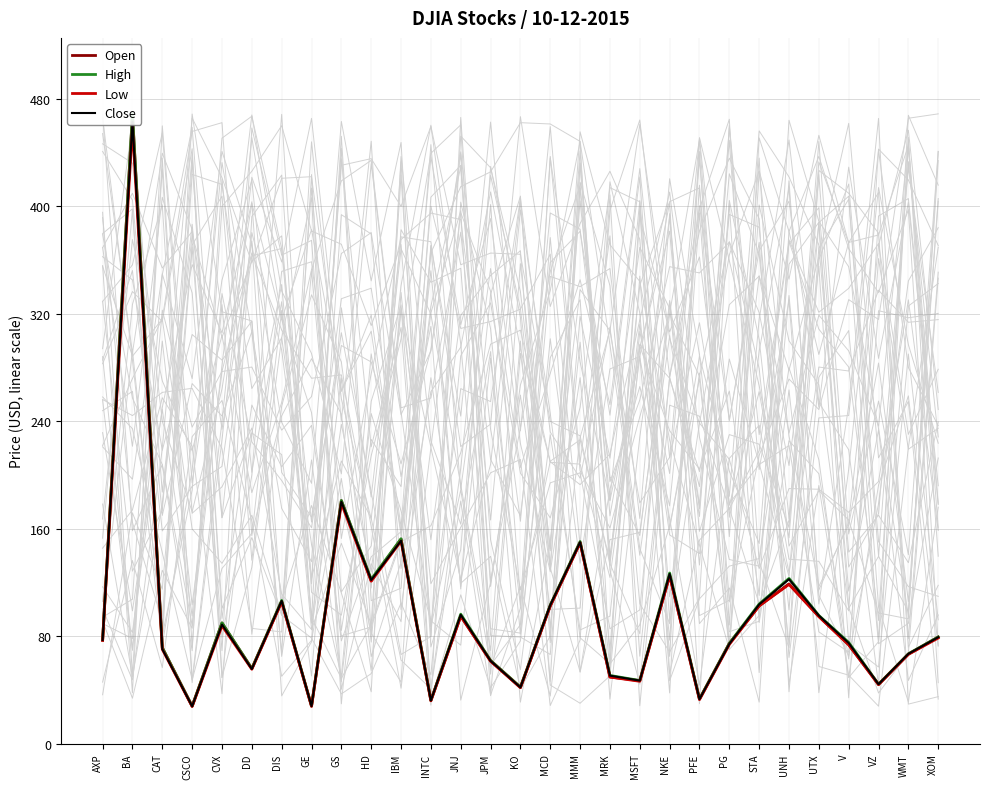

Reading left to right, what are all the values shown in this chart?

Open: 77.2	468.3	71.5	27.9	89.9	56.0	105.9	28.0	181.0	121.5	152.3	32.2	95.0	61.8	41.8	102.7	149.8	49.7	47.0	125.2	33.1	74.7	102.7	119.0	94.9	73.8	44.2	66.7	79.5
High: 77.3	469.1	71.5	28.1	90.0	56.0	106.7	28.2	181.1	122.5	152.6	32.3	96.5	62.0	42.3	103.3	150.6	50.9	47.1	127.1	33.4	74.8	104.0	123.1	95.5	75.4	44.3	67.0	79.5
Low: 77.0	459.6	70.3	27.8	87.9	55.5	105.6	27.9	179.0	121.0	150.9	32.0	95.0	61.4	41.8	102.5	149.6	49.7	46.5	125.0	32.9	73.9	102.7	118.6	94.6	73.7	44.0	66.6	78.7
Close: 77.3	462.9	70.5	28.0	88.7	55.7	106.3	28.1	180.2	121.9	151.1	32.2	96.0	61.7	42.0	103.2	150.1	50.7	47.0	126.4	33.2	74.3	103.7	122.5	95.4	75.0	44.3	66.9	79.3